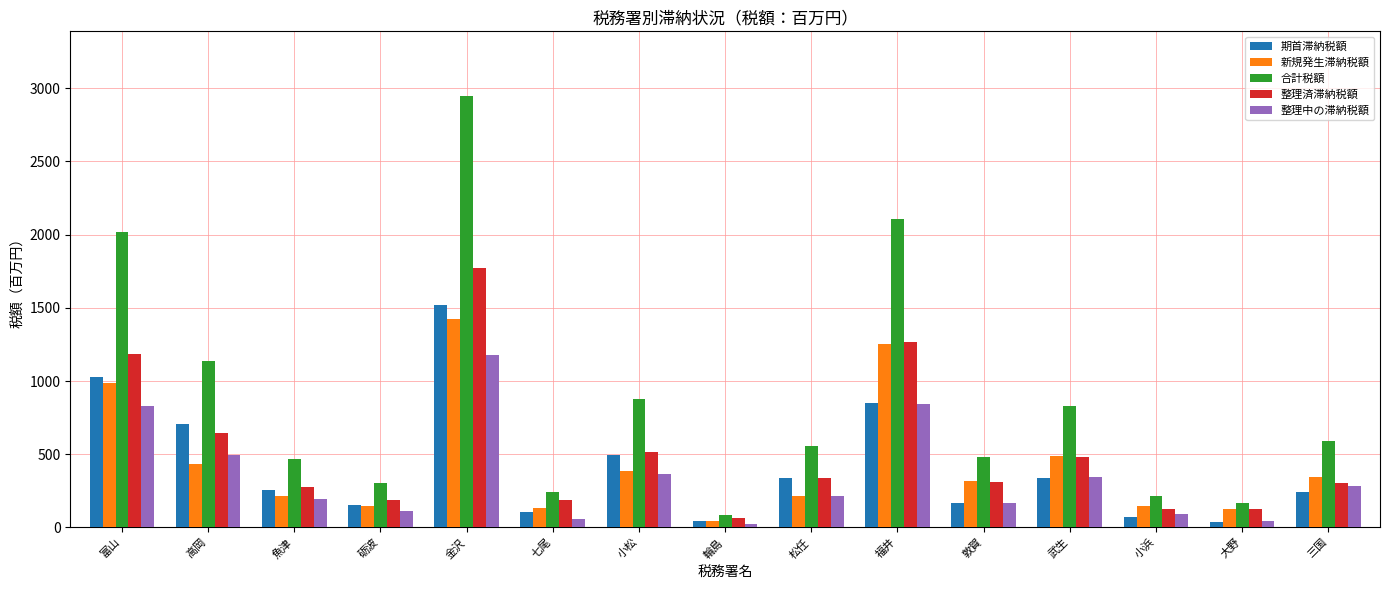

What is the sum of all 整理済滞納税額 values?

7780